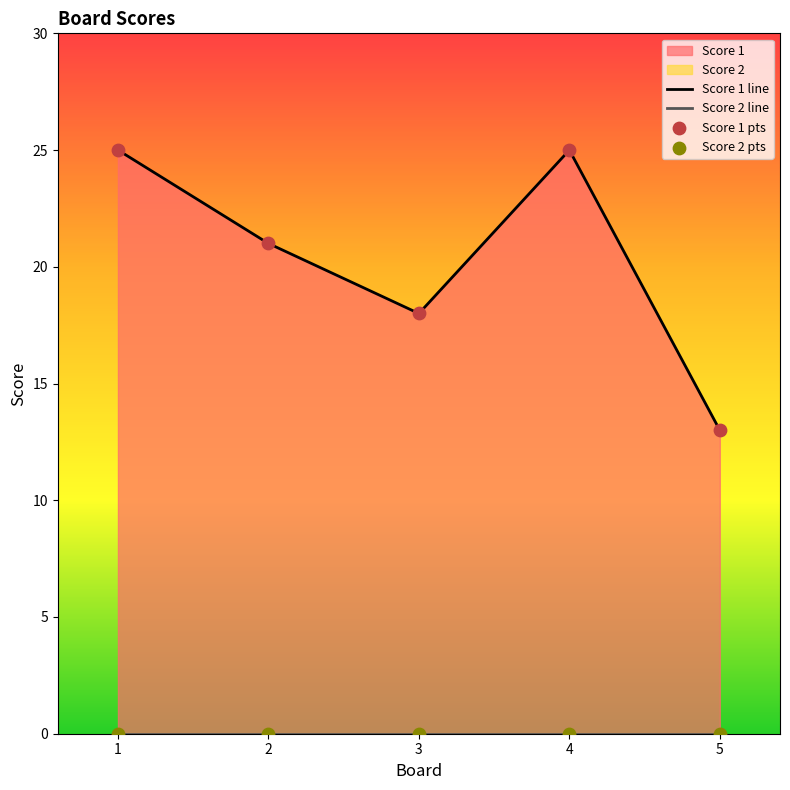

Which series has the widest spread of Y values?

Score 1 line